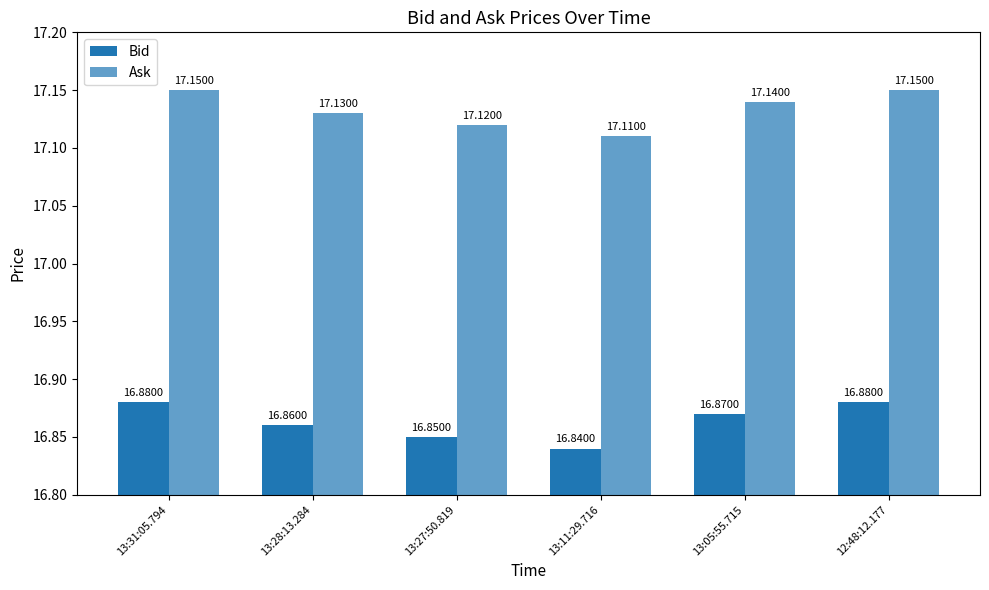

Which category has the lowest value in the Bid series?

13:11:29.716